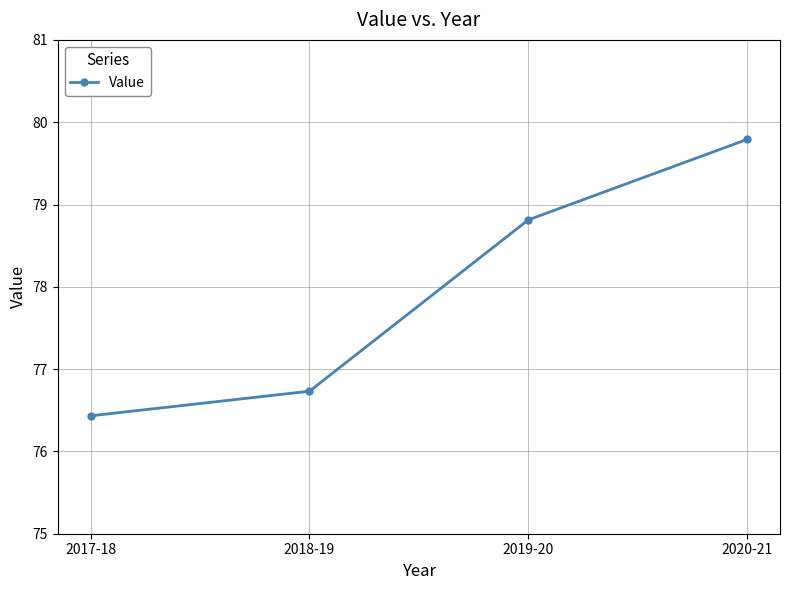

What is the maximum value shown in the chart?

79.8